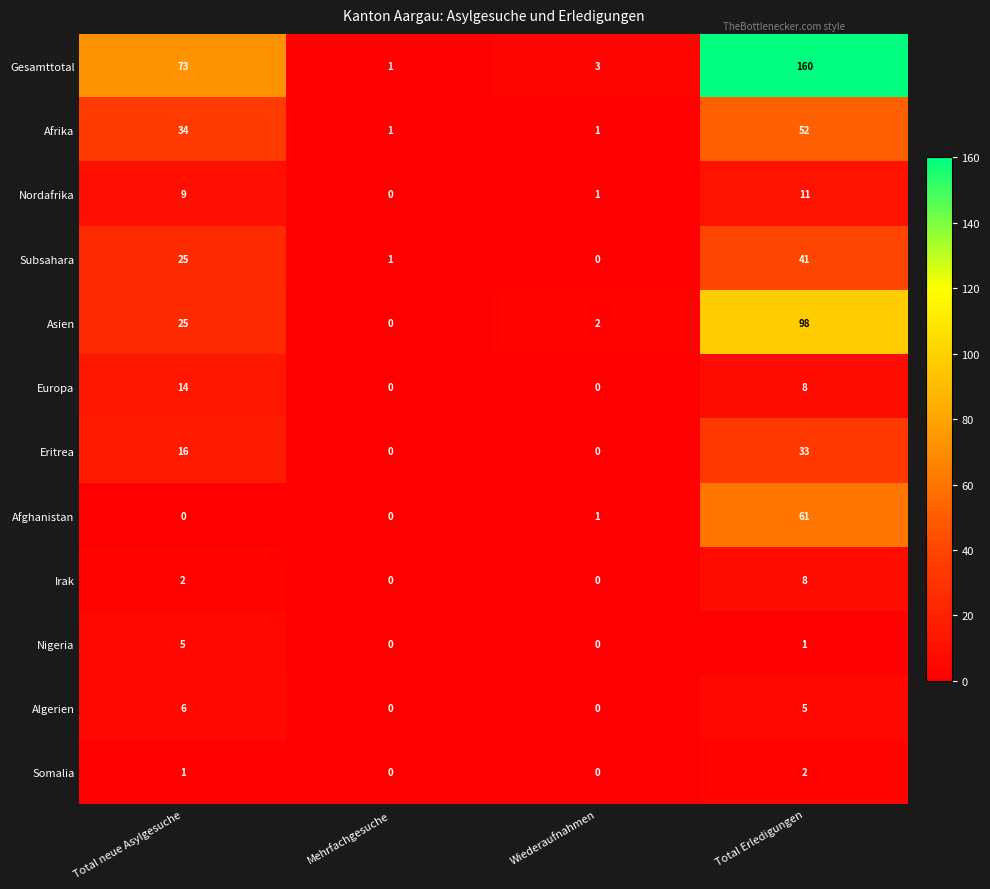

How many Eritrea values are between 0 and 33?

4